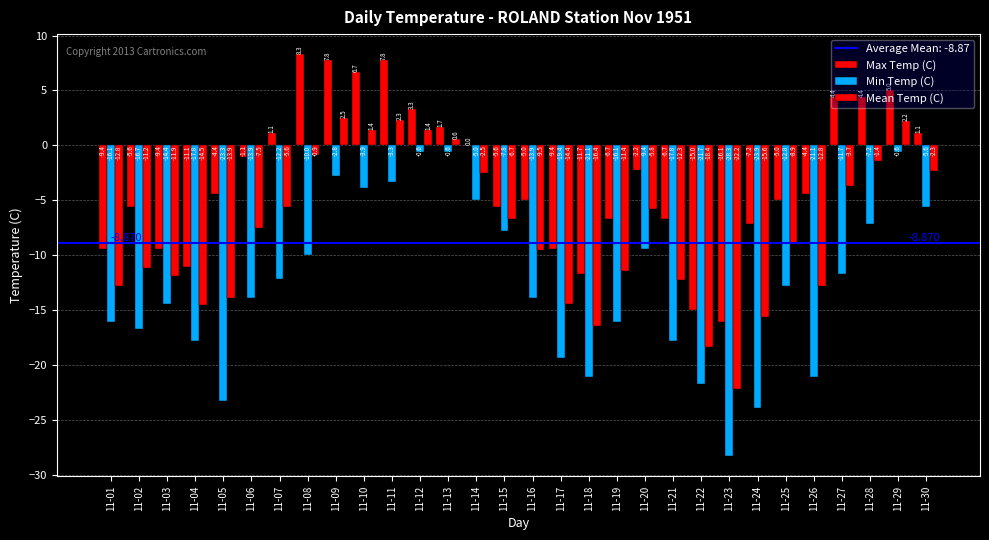

How many groups of bars are there?

30